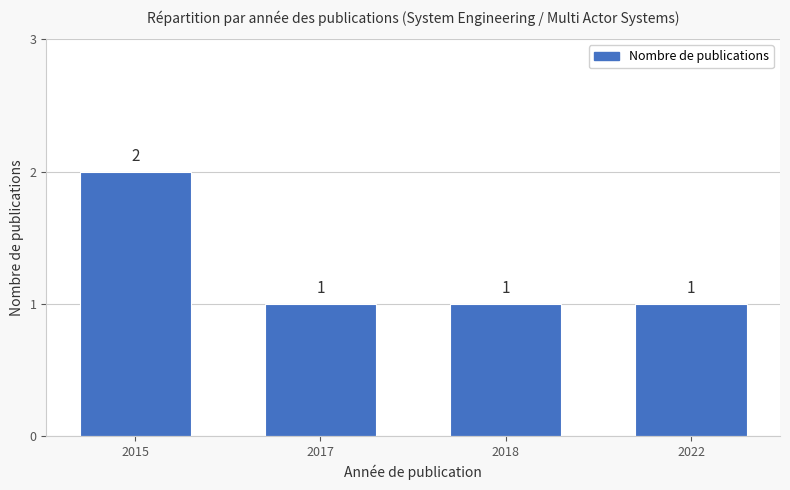

How many values are between 1 and 2?

4